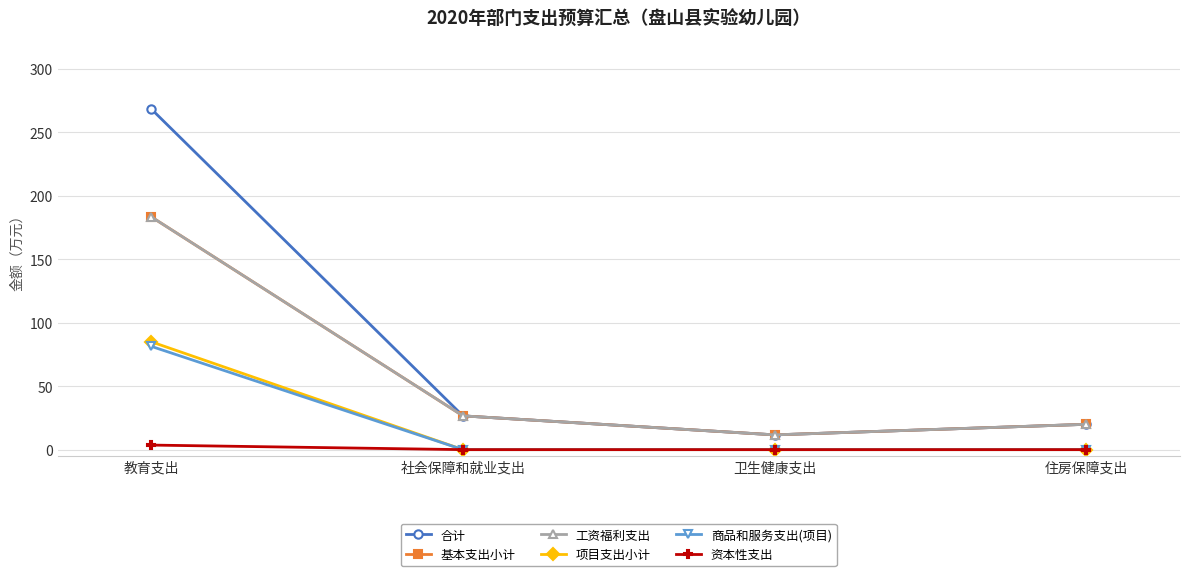

Is this an area chart (filled region under the line)?

No